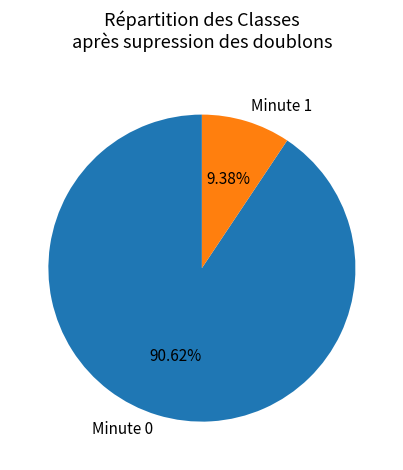

Rank the categories by value from lowest to highest.

Minute 1, Minute 0